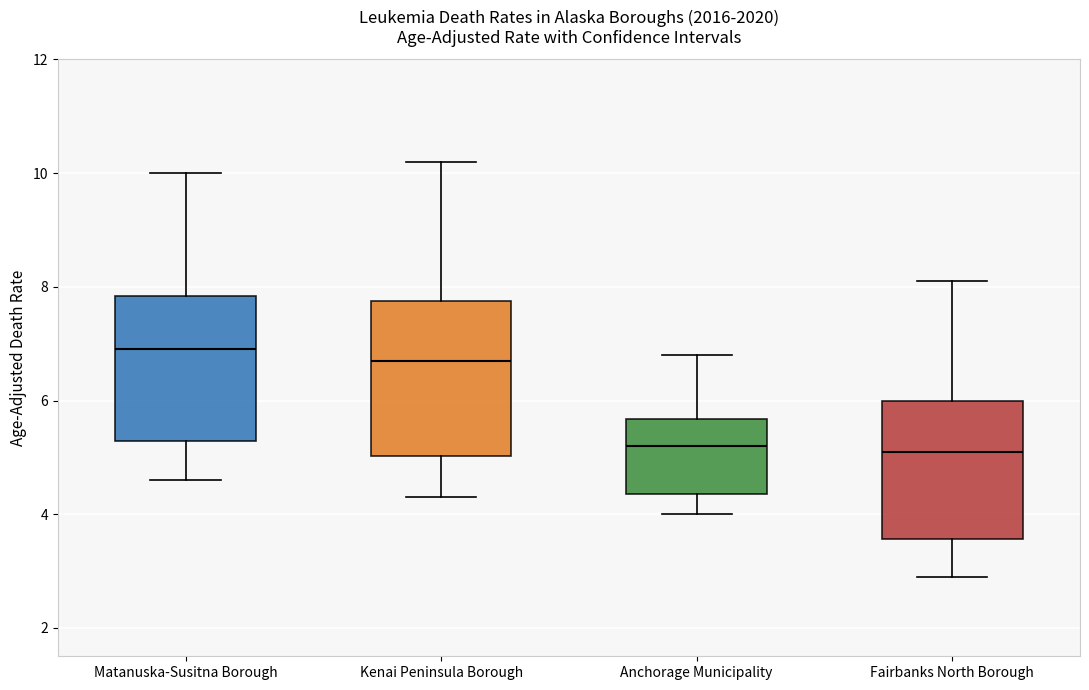

Reading left to right, read every box against the y-axis: the position of its median line, the range the box covers, and the ends of its whiskers. The values are not printed on the chart, so give them approximately, as read against the axis.

Matanuska-Susitna Borough: median 7.0, box 5.2 to 7.8, whiskers 4.6 to 10.0
Kenai Peninsula Borough: median 6.8, box 5.0 to 7.8, whiskers 4.4 to 10.2
Anchorage Municipality: median 5.2, box 4.4 to 5.6, whiskers 4.0 to 6.8
Fairbanks North Borough: median 5.2, box 3.6 to 6.0, whiskers 3.0 to 8.2